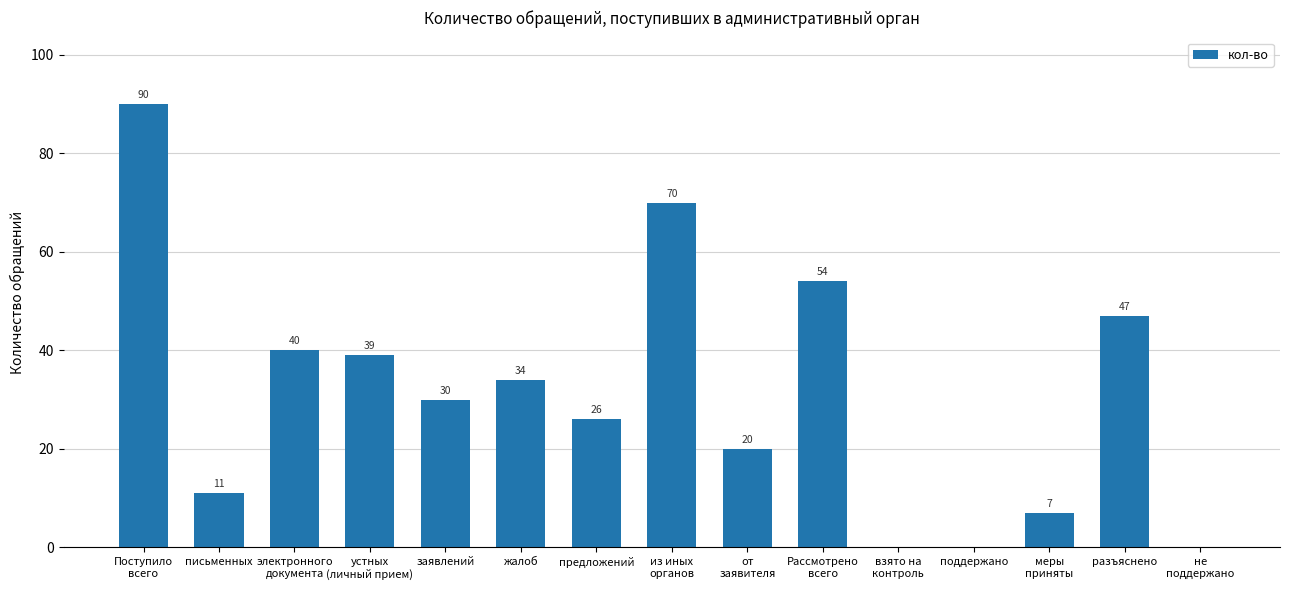

Reading left to right, what are all the values shown in this chart?

90	11	40	39	30	34	26	70	20	54	0	0	7	47	0